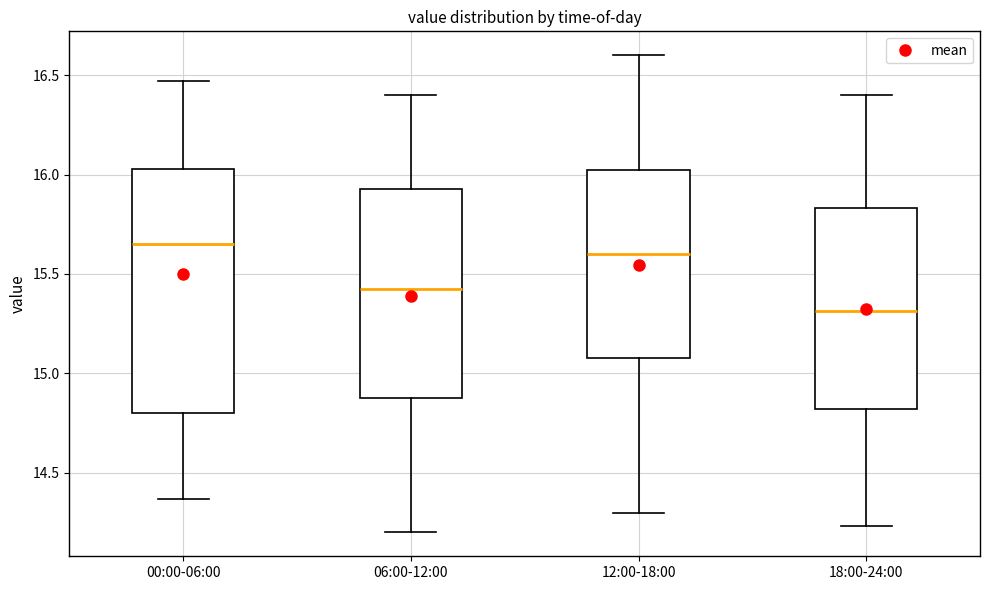

Comparing the boxes themselves (not the whiskers), which one is the tallest?

00:00-06:00